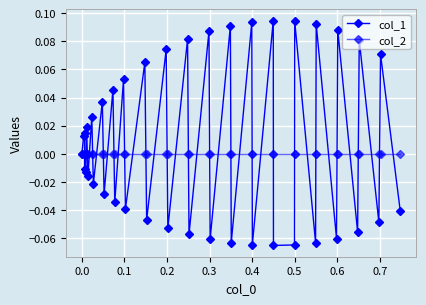

How many lines are shown in the chart?

2